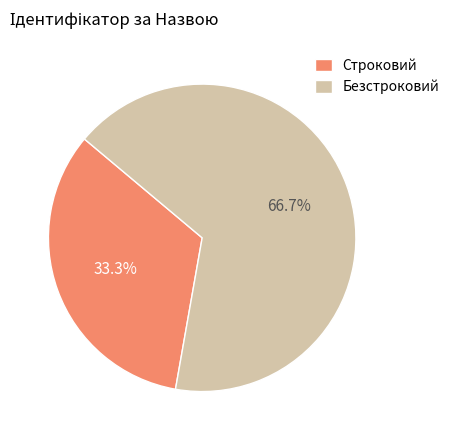

To the nearest percent, what is the combined percentage of Безстроковий and Строковий?

100%